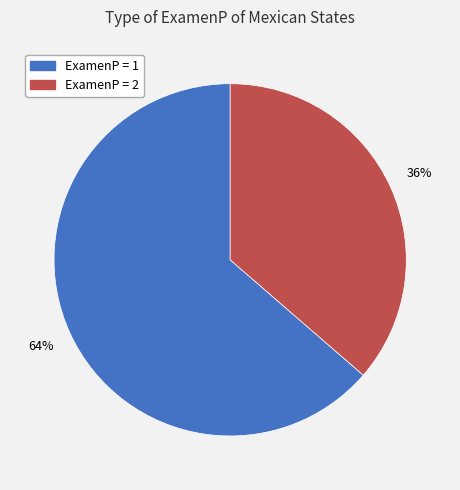

Which has a higher value, ExamenP = 2 or ExamenP = 1?

ExamenP = 1